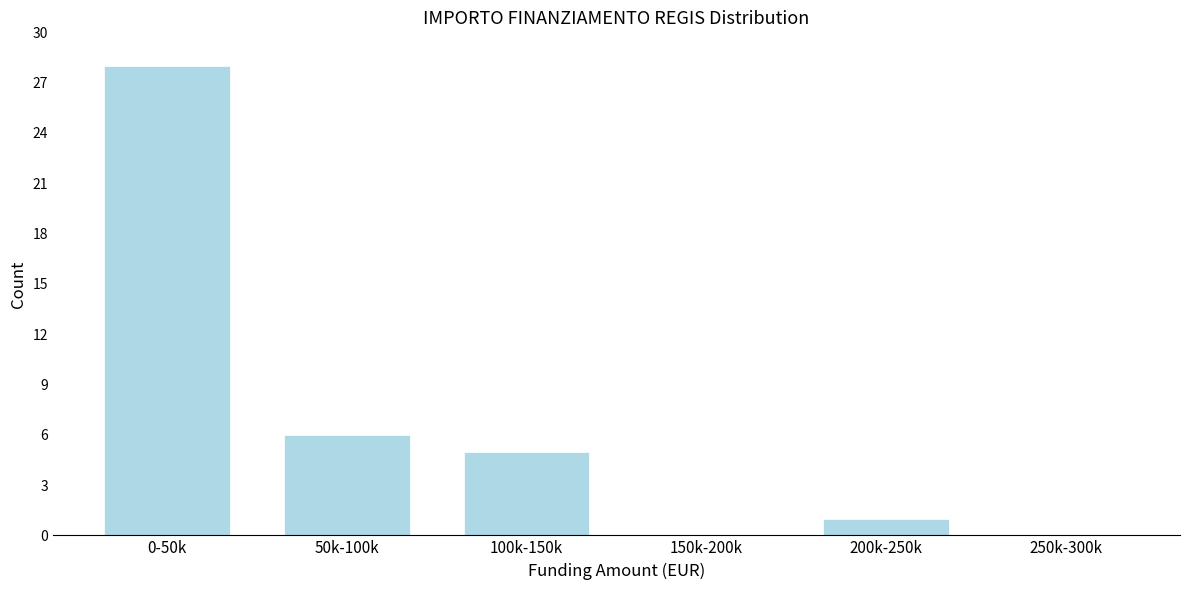

Reading right to left, list all the values displayed in this chart.

250k-300k=0	200k-250k=1	150k-200k=0	100k-150k=5	50k-100k=6	0-50k=28